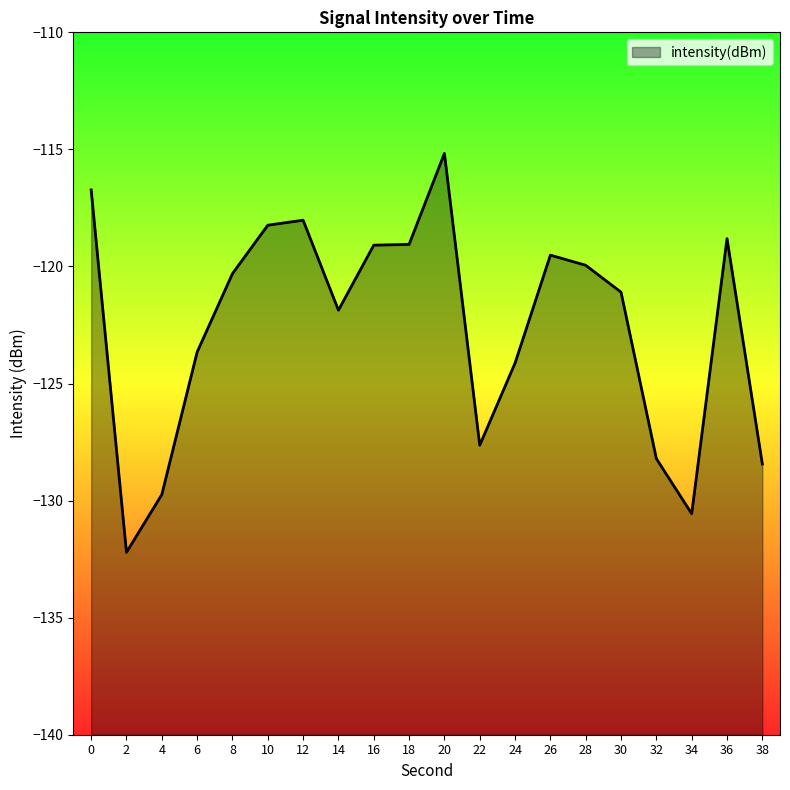

What is the value of the 9th point from the left?

-119.1